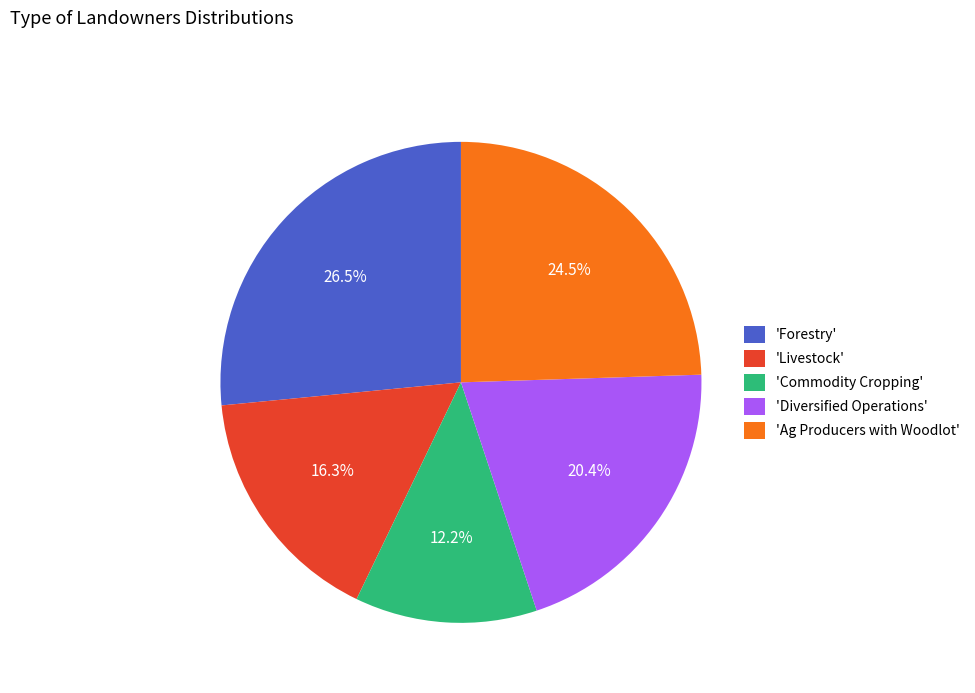

Rank the categories by value from lowest to highest.

'Commodity Cropping', 'Livestock', 'Diversified Operations', 'Ag Producers with Woodlot', 'Forestry'